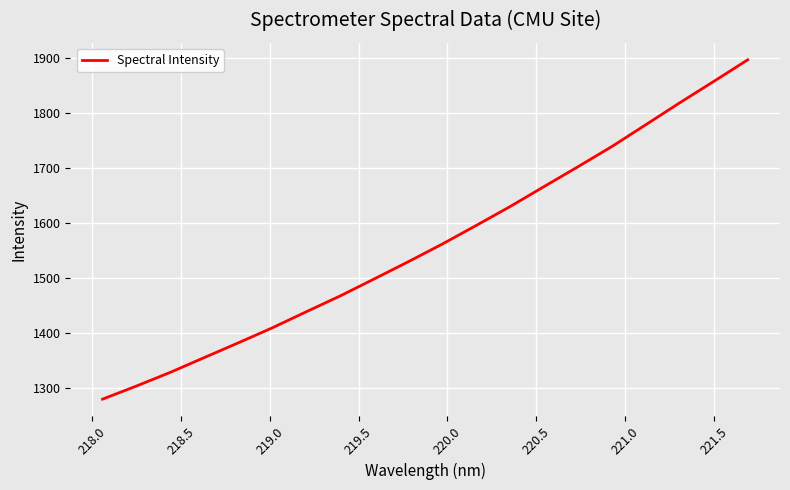

What is the greatest value displayed?

1895.9